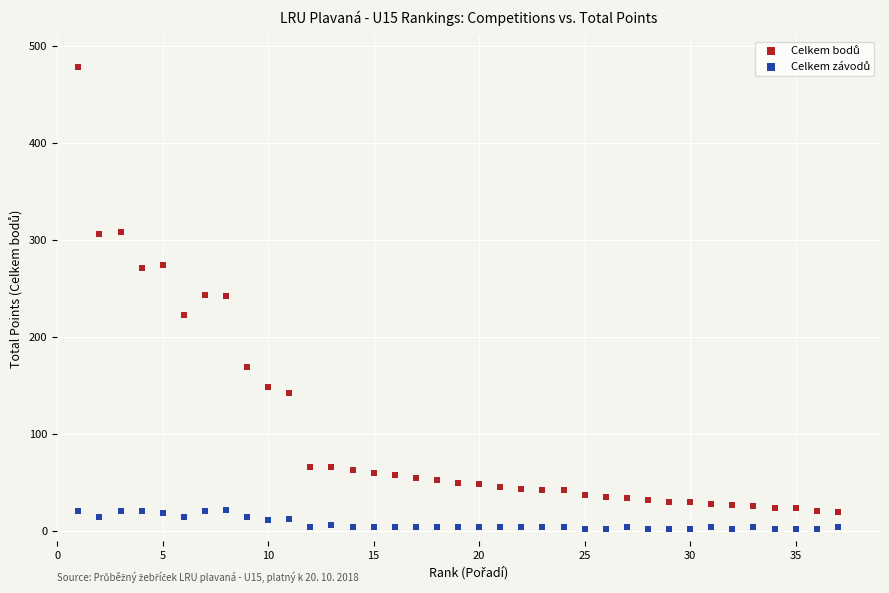

What is the X range (max minus min) for the scatter plot?

36